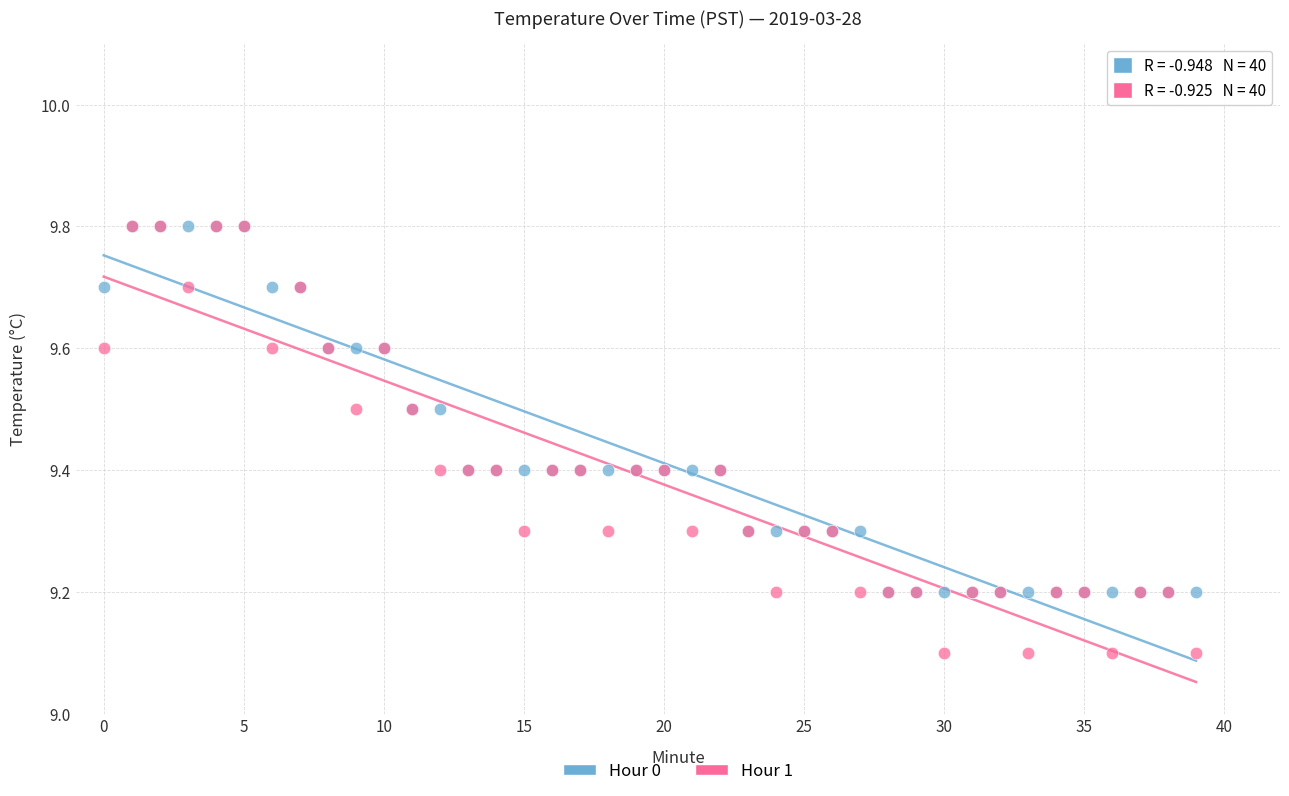

What are all the series names shown in the legend?

Hour 0, Hour 1